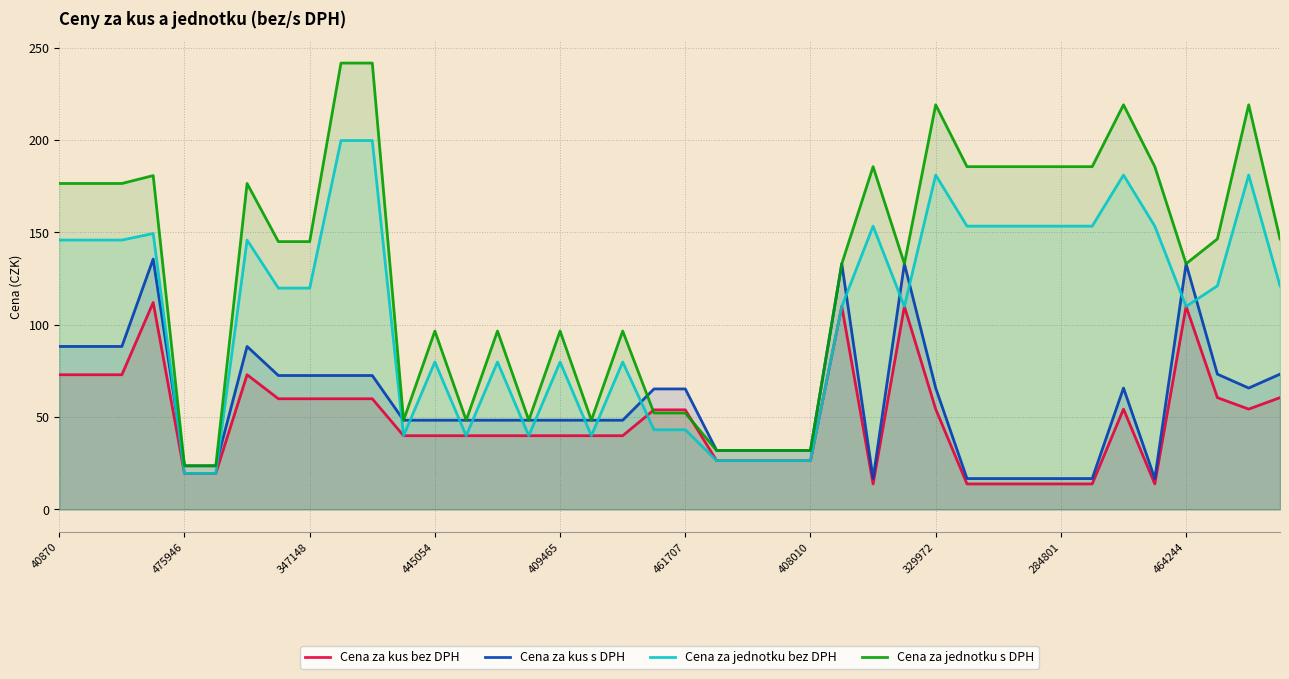

Rank the series at 40870 from highest to lowest value.

Cena za jednotku s DPH, Cena za jednotku bez DPH, Cena za kus s DPH, Cena za kus bez DPH